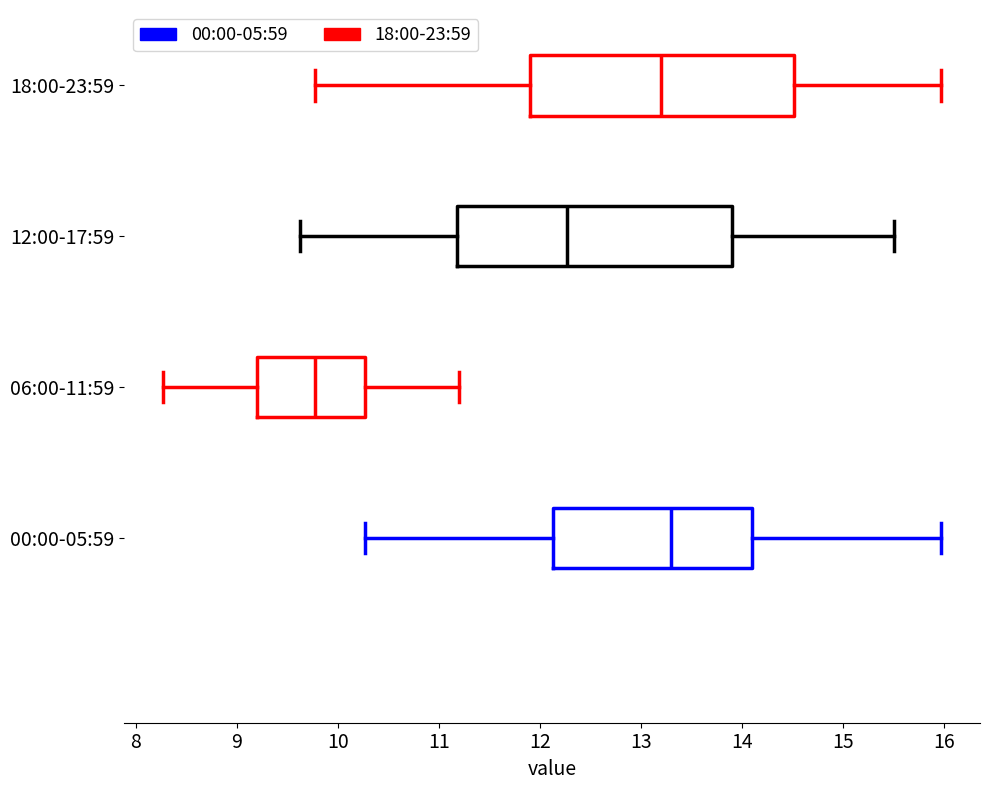

Where does the median line of the box for 18:00-23:59 sit on the x-axis? The values are not printed on the chart, so give them approximately, as read against the axis.

13.2